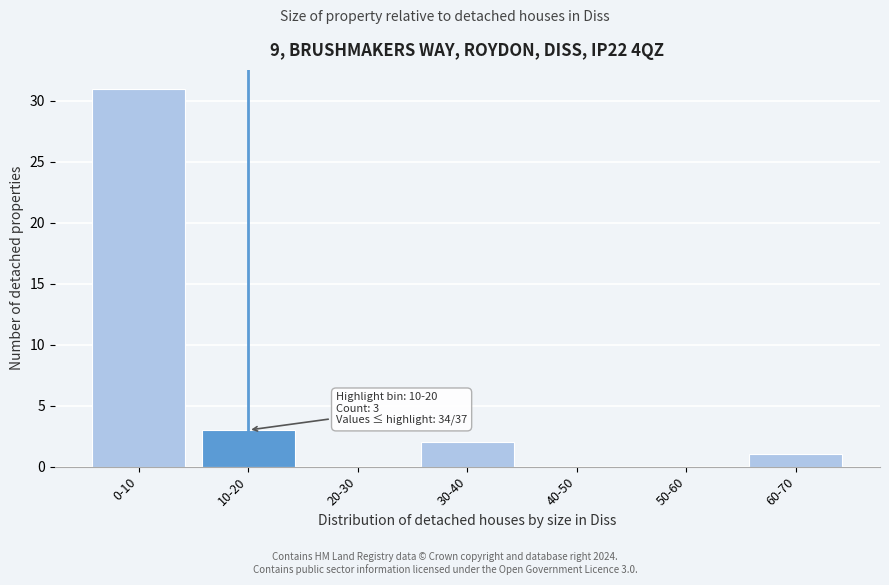

Reading left to right, what are all the values shown in this chart?

0-10=31	10-20=3	20-30=0	30-40=2	40-50=0	50-60=0	60-70=1